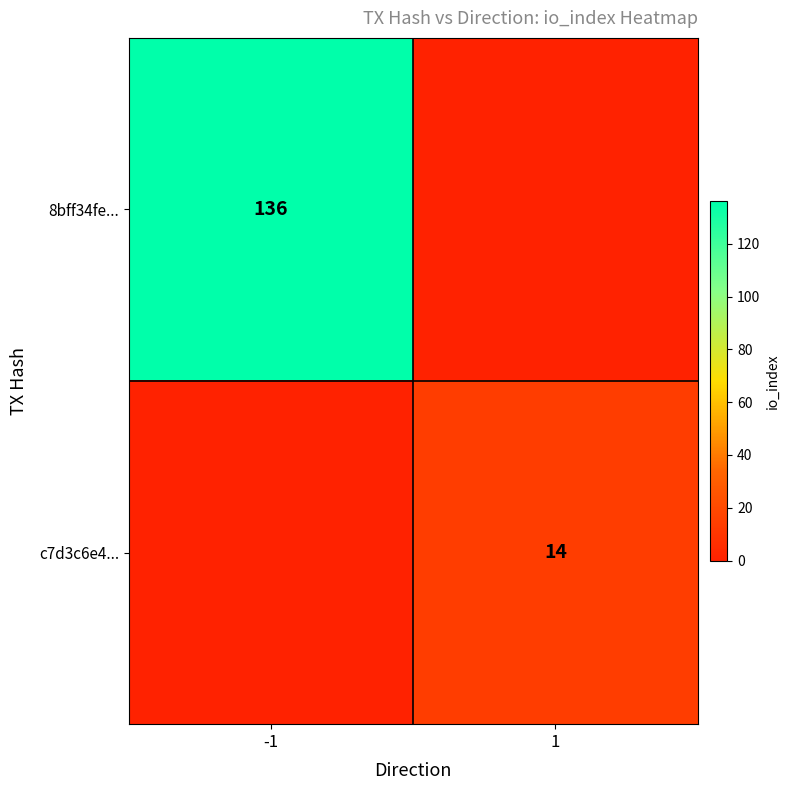

At which category does the chart reach its minimum across all series?

1